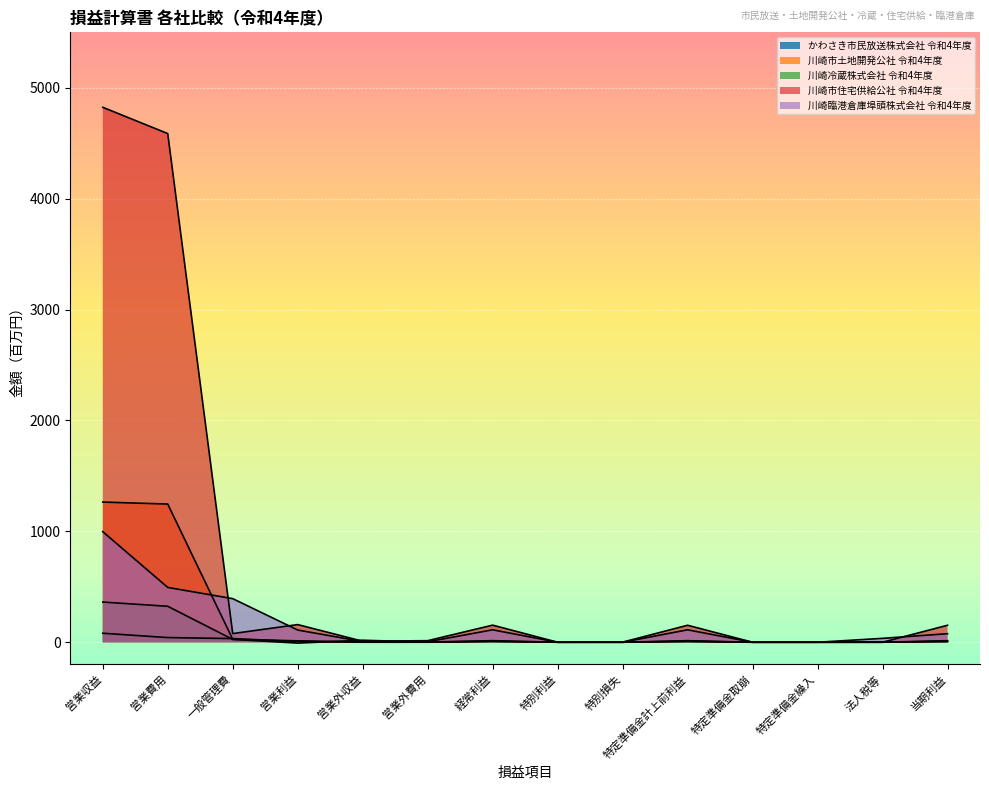

What is the label of the 7th point from the right?

特別利益